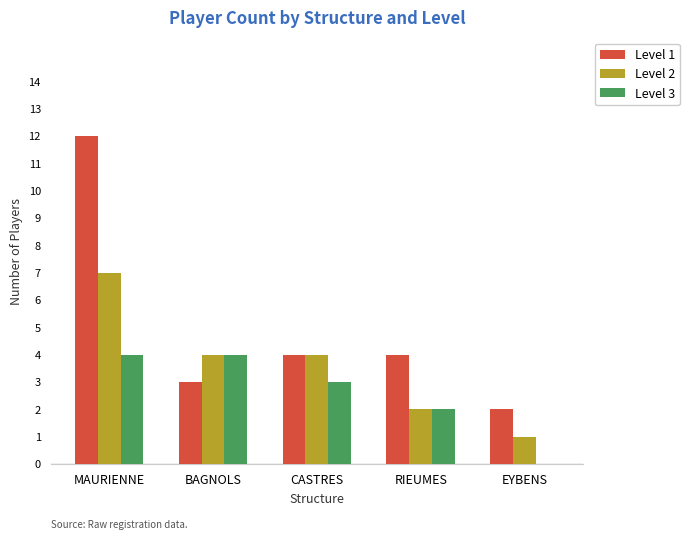

Are the bars horizontal?

No